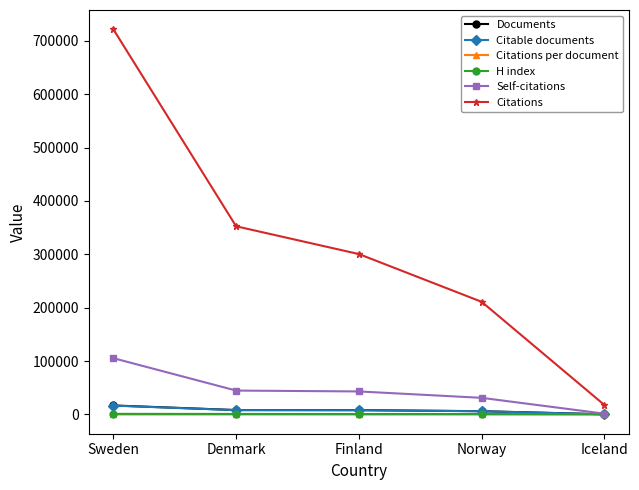

What is the label of the 5th point from the right?

Sweden